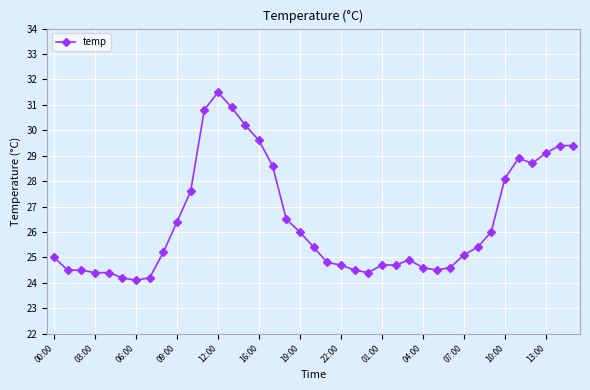

How many series are shown in this chart?

1